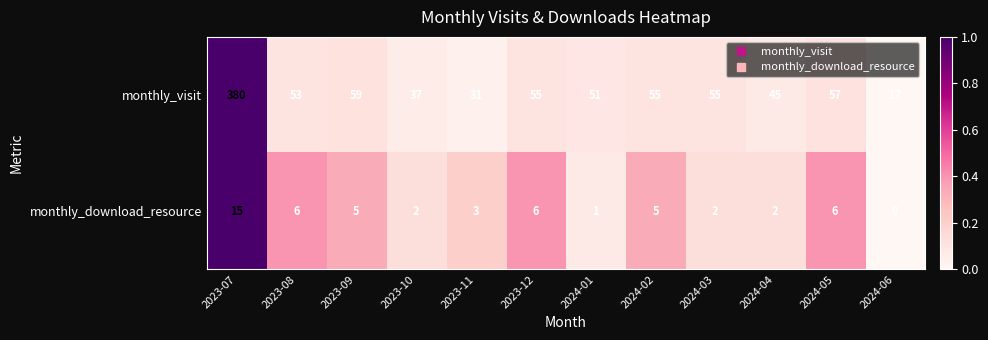

Reading right to left, list all the values displayed in this chart.

monthly_visit: 2024-06=17	2024-05=57	2024-04=45	2024-03=55	2024-02=55	2024-01=51	2023-12=55	2023-11=31	2023-10=37	2023-09=59	2023-08=53	2023-07=380
monthly_download_resource: 2024-06=0	2024-05=6	2024-04=2	2024-03=2	2024-02=5	2024-01=1	2023-12=6	2023-11=3	2023-10=2	2023-09=5	2023-08=6	2023-07=15